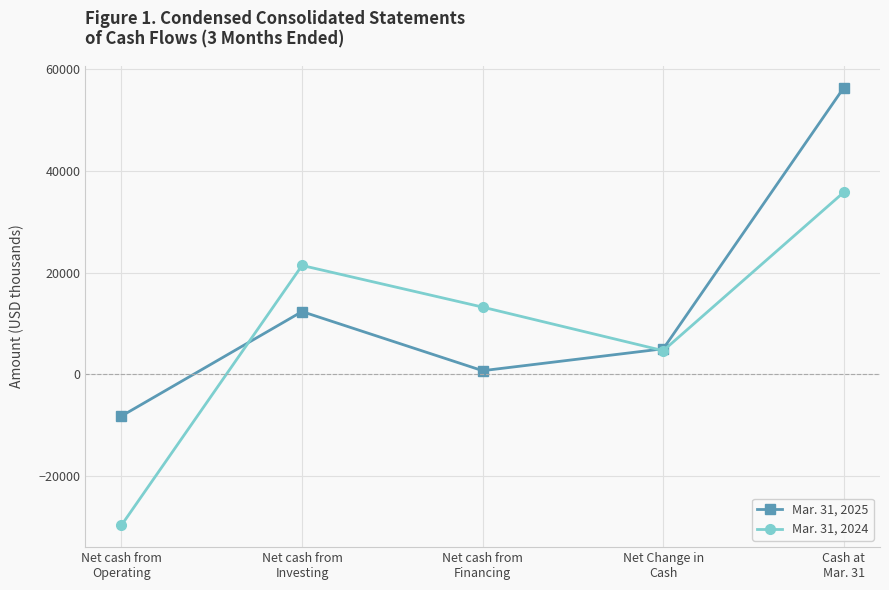

Which series has the largest total across all categories?

Mar. 31, 2025